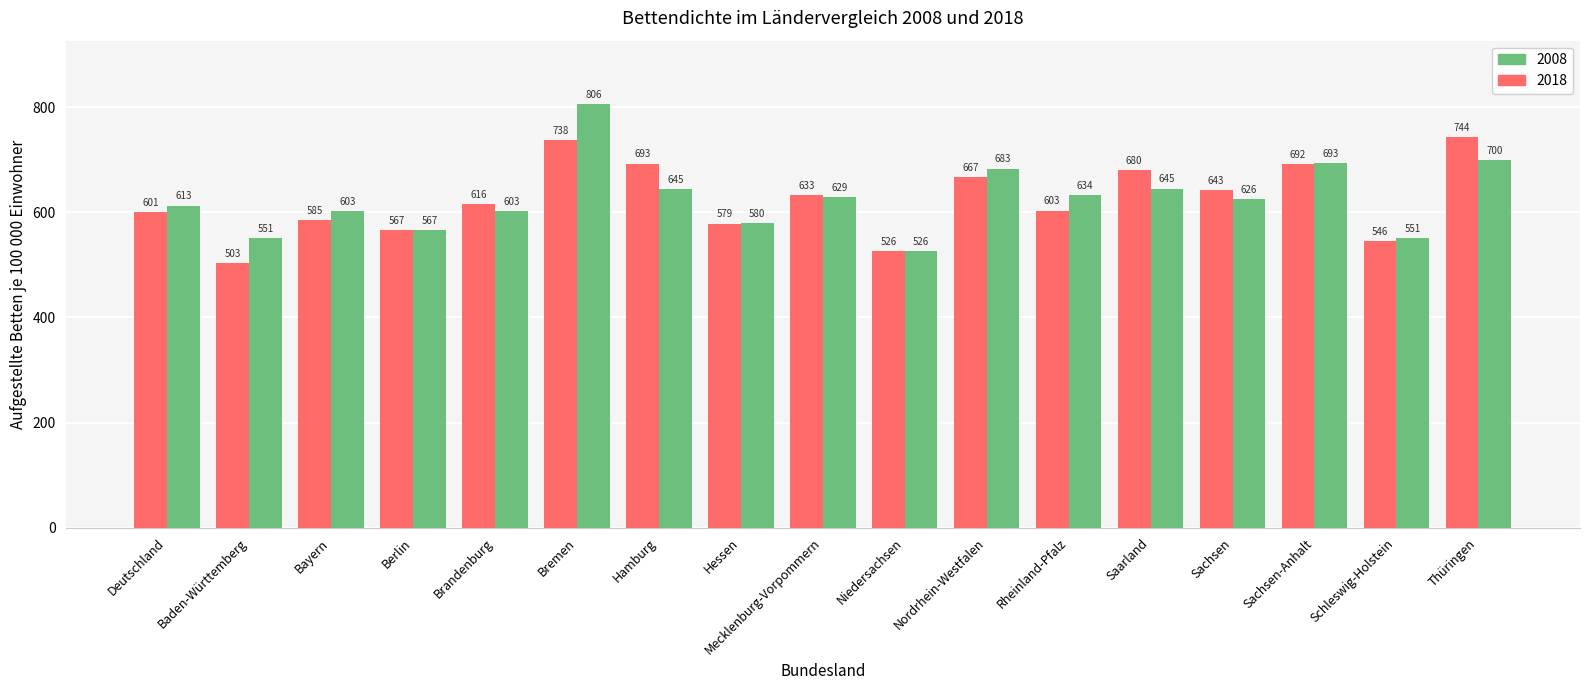

Does the chart contain any negative values?

No